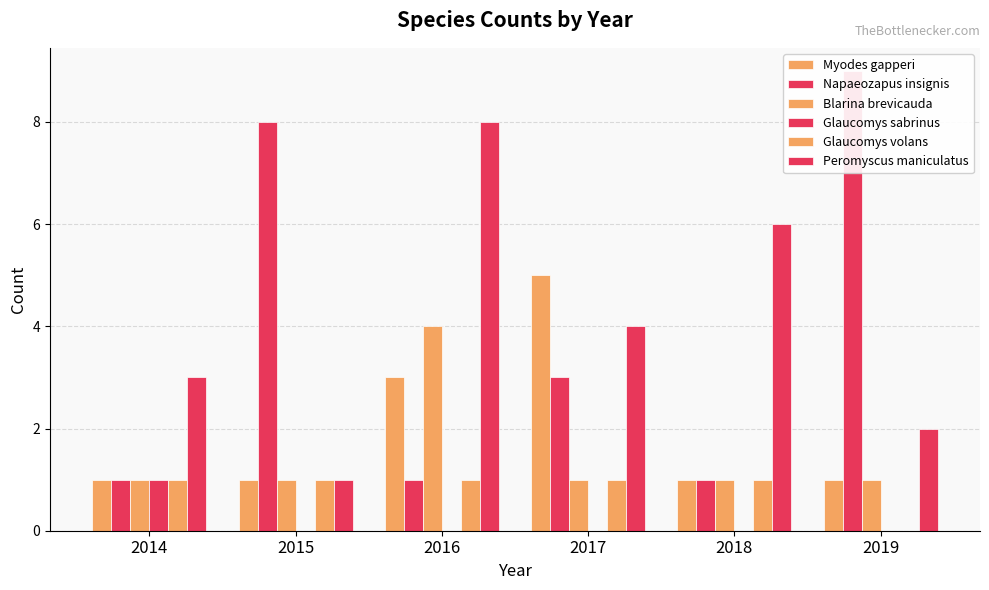

At how many categories does at least one series exceed 6?

3